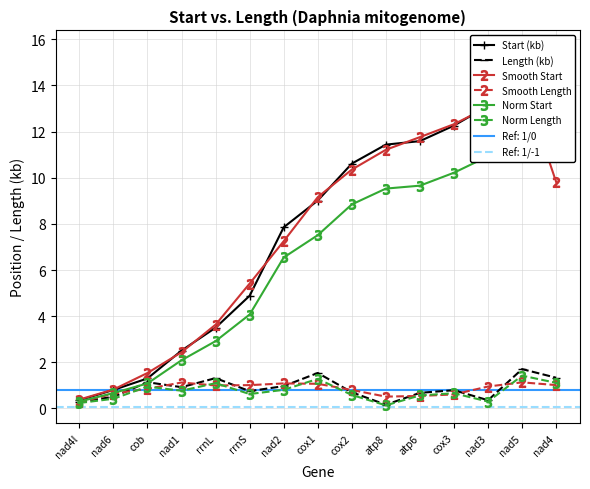

Reading right to left, list all the values displayed in this chart.

Start (kb): 15.6	13.8	13.1	12.3	11.6	11.4	10.6	9.0	7.9	4.9	3.5	2.5	1.3	0.8	0.4
Length (kb): 1.3	1.7	0.4	0.8	0.7	0.2	0.7	1.5	1.0	0.7	1.3	0.9	1.1	0.5	0.3
Smooth Start: 9.8	14.2	13.1	12.3	11.8	11.2	10.4	9.2	7.2	5.4	3.6	2.4	1.5	0.8	0.4
Smooth Length: 1.0	1.1	0.9	0.6	0.5	0.5	0.8	1.1	1.1	1.0	1.0	1.1	0.9	0.6	0.3
Norm Start: 13.0	11.5	10.9	10.2	9.7	9.5	8.8	7.5	6.5	4.1	2.9	2.1	1.1	0.7	0.3
Norm Length: 1.1	1.4	0.3	0.7	0.6	0.1	0.6	1.3	0.8	0.6	1.1	0.8	0.9	0.4	0.2